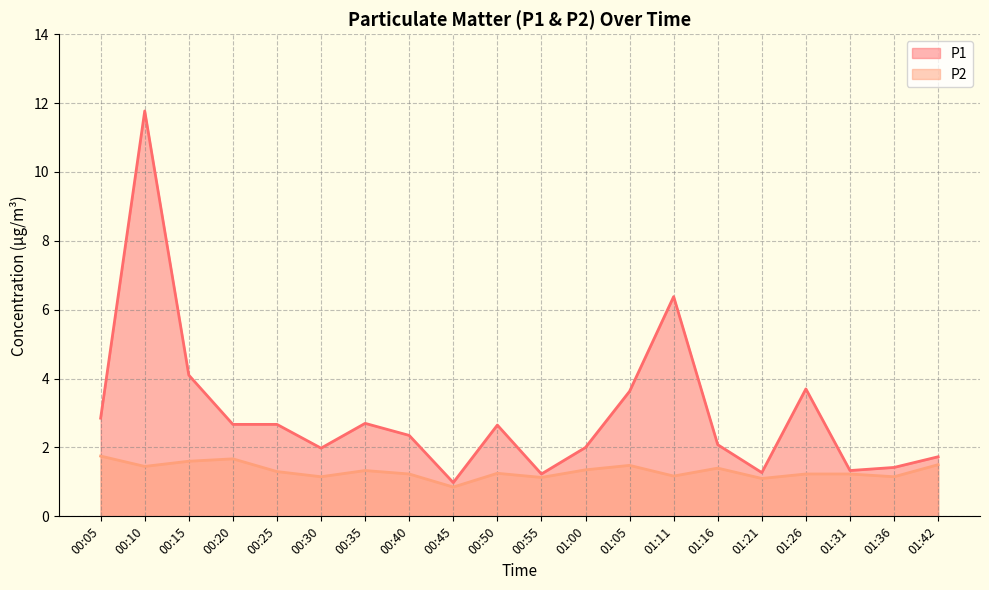

True or false: P1 has more than 0 interior local peaks.

True